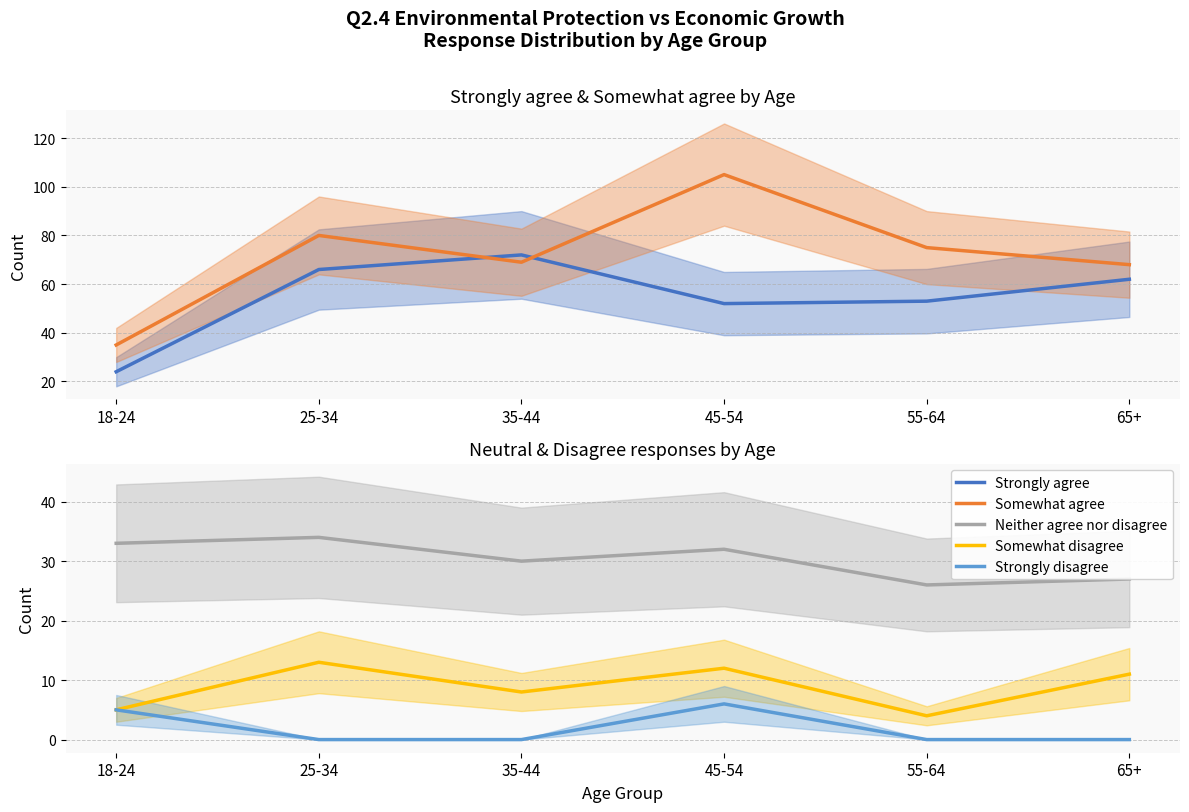

What is the value of the Neither agree nor disagree point at the 6th from the left?

27